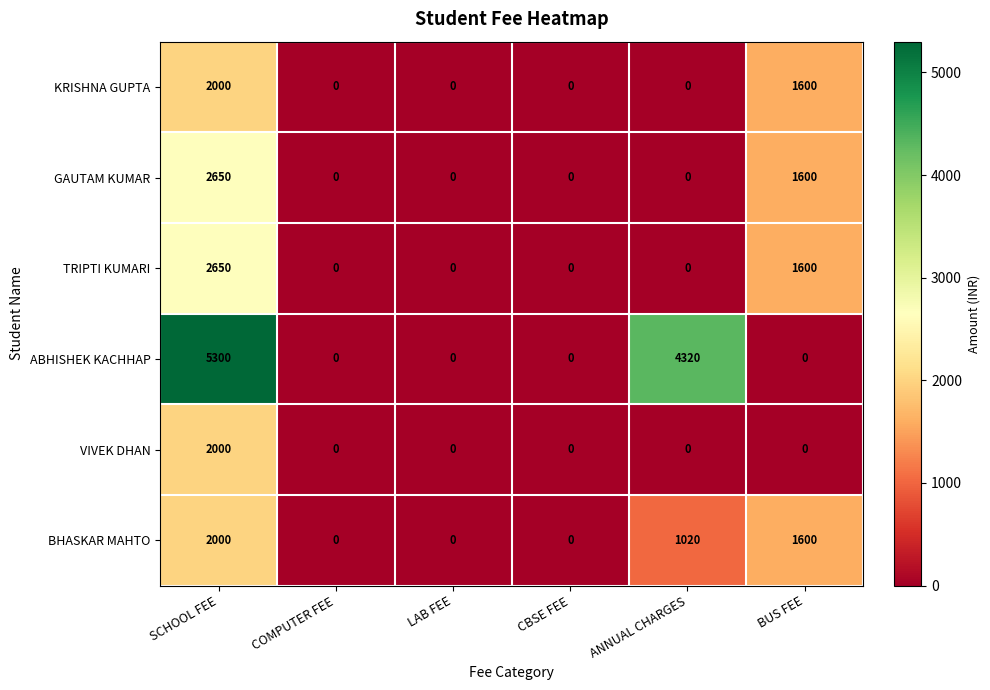

What is the spread (max minus min) of values at BUS FEE?

1600